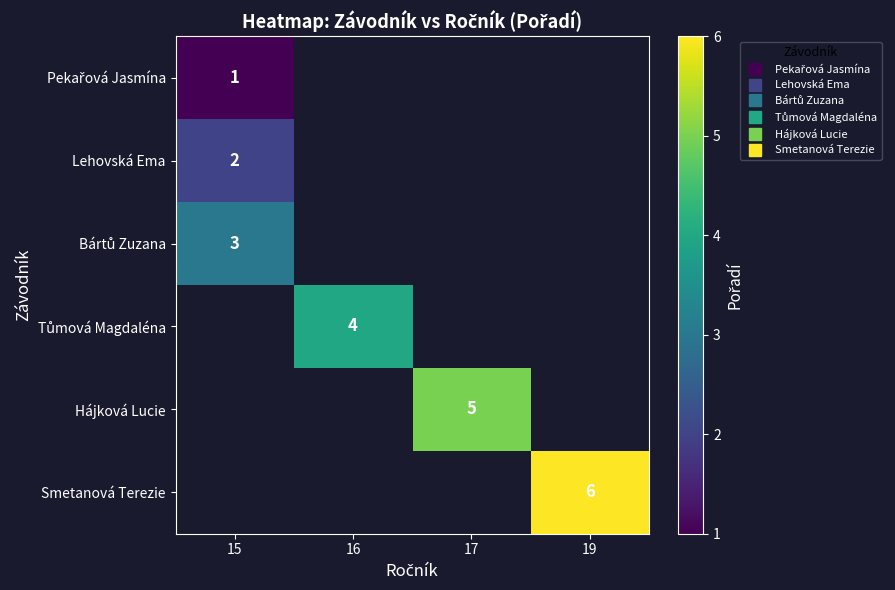

Count the number of data series in this chart.

6